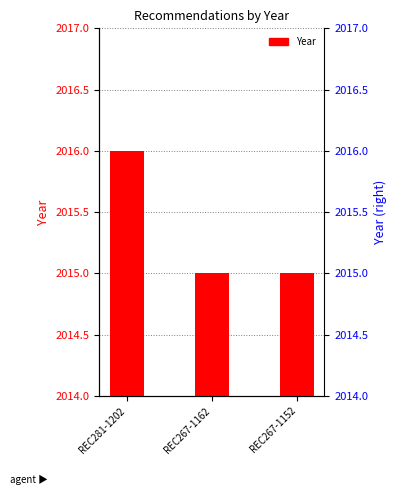

How many bars are there in total?

3